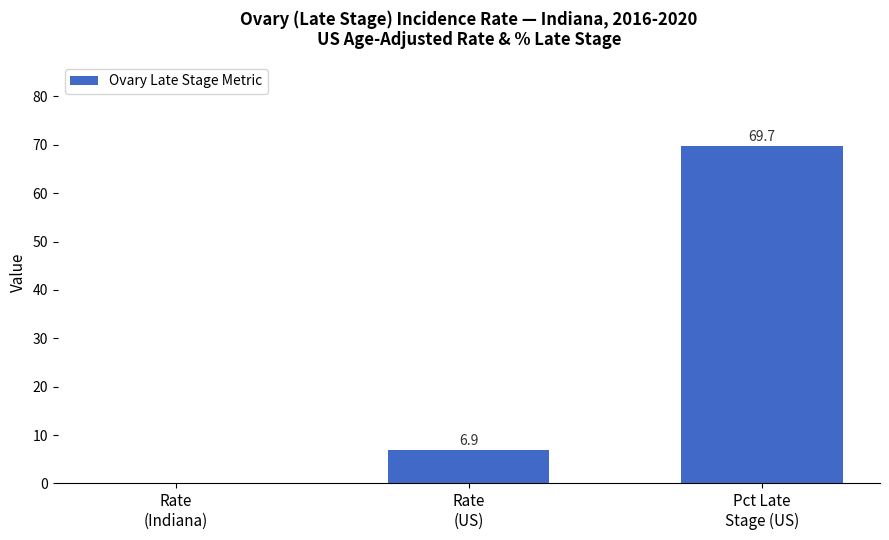

How many data points does each series have?

3